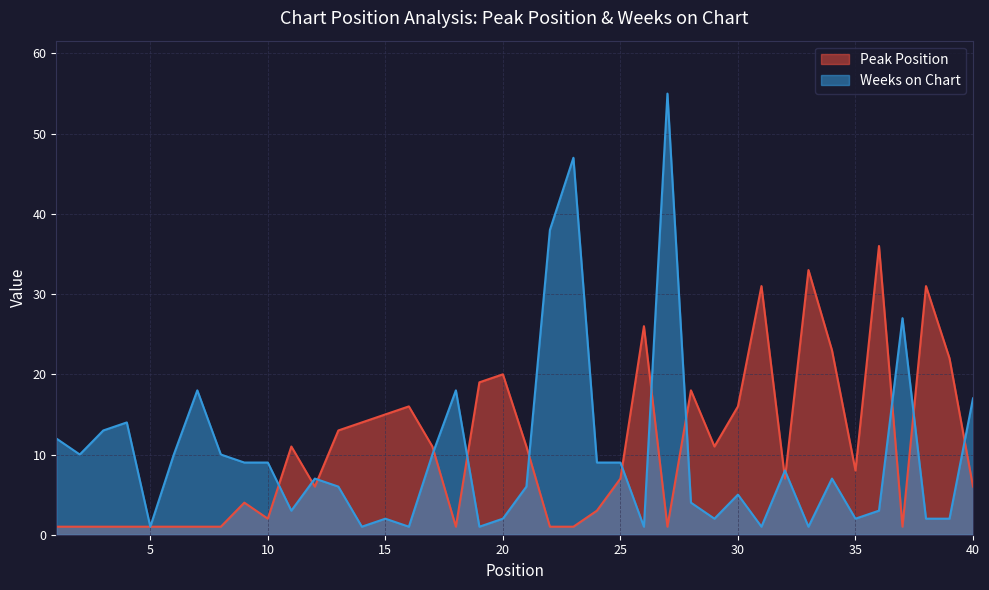

What is the sum of the Peak Position values at 29 and 23?

12